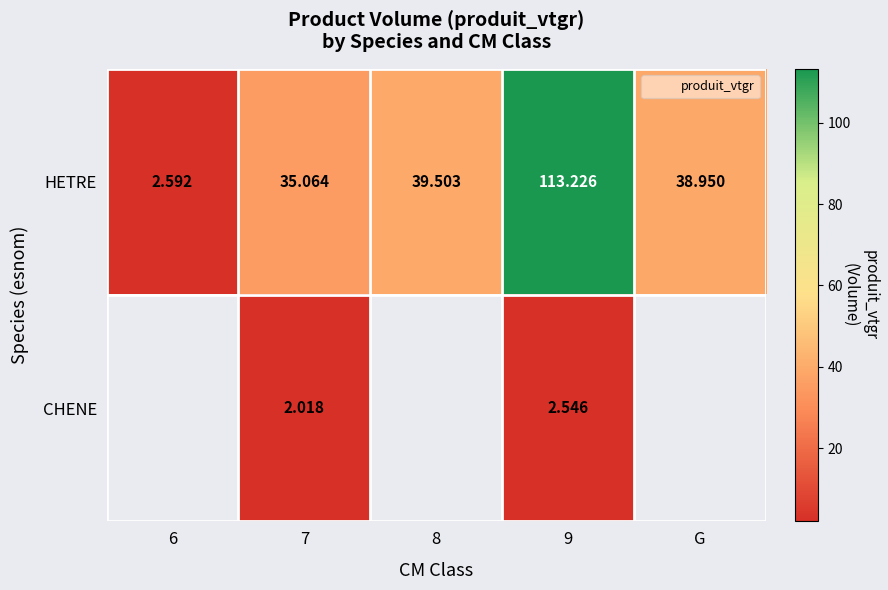

How many CHENE values are between 2 and 3?

2